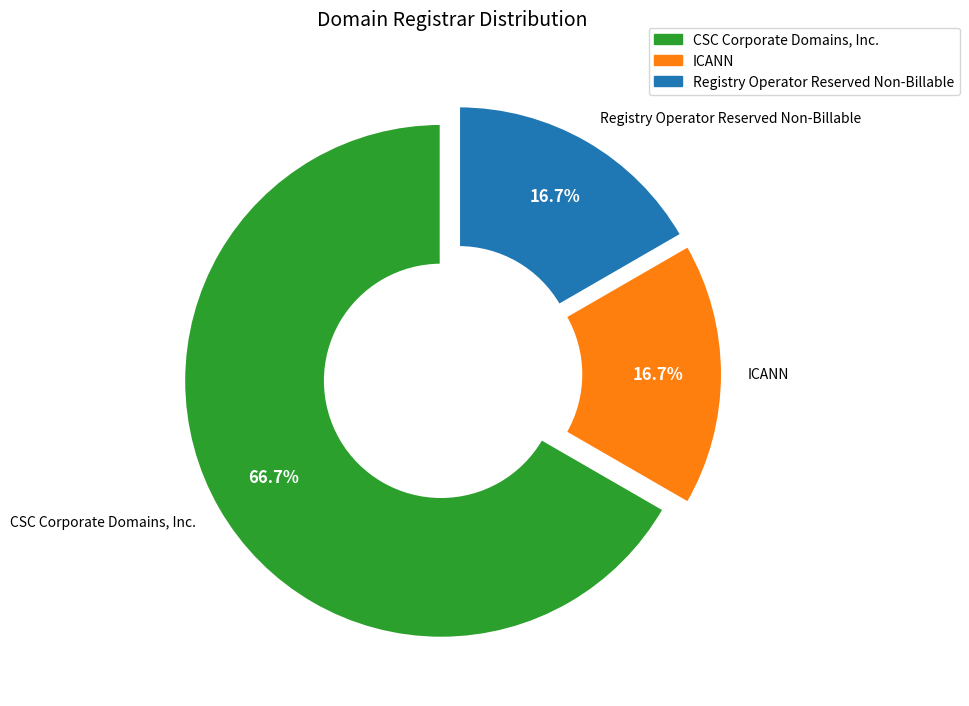

How many segments does this pie chart have?

3